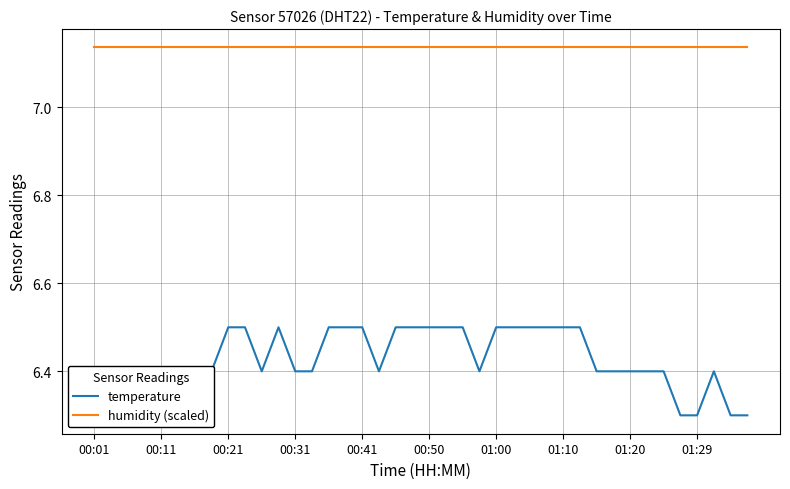

Which series has the widest spread of values?

temperature